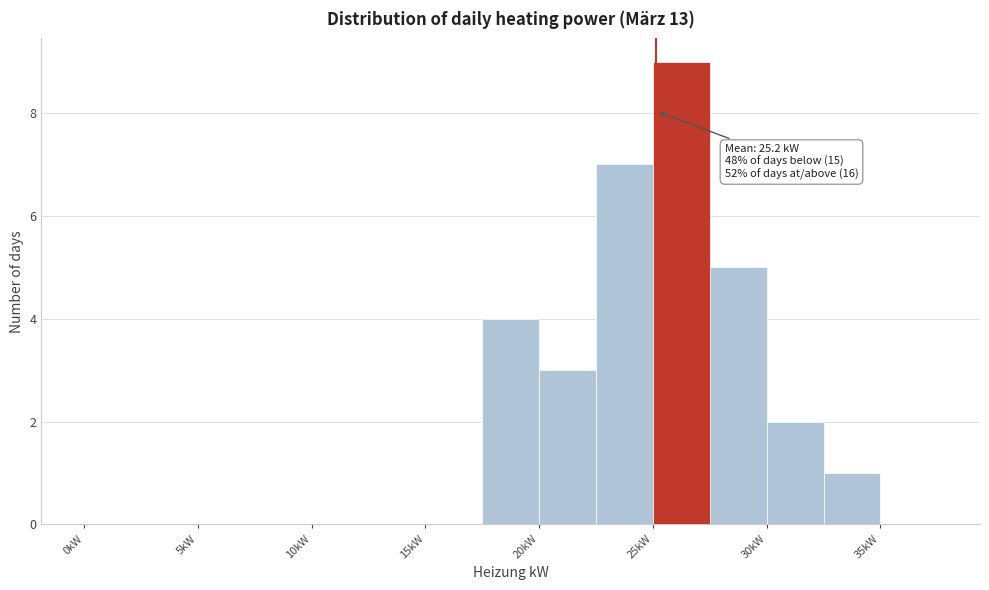

Over which range of the x-axis is the bar tallest?

25.0 to 27.5